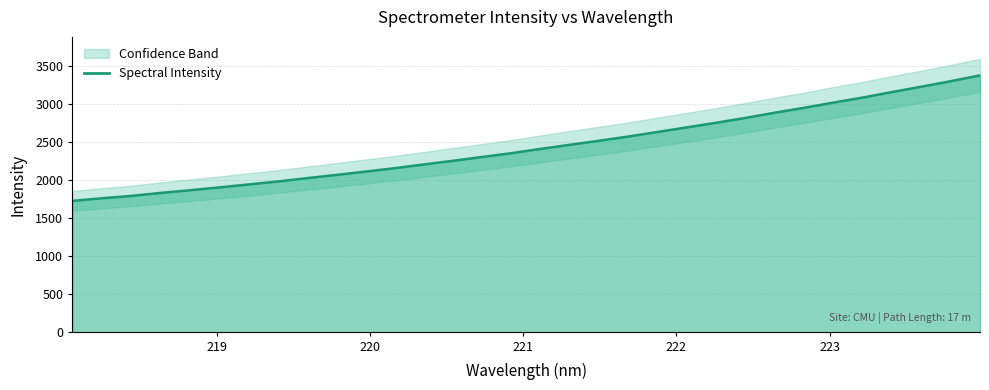

What is the average value?

2444.9